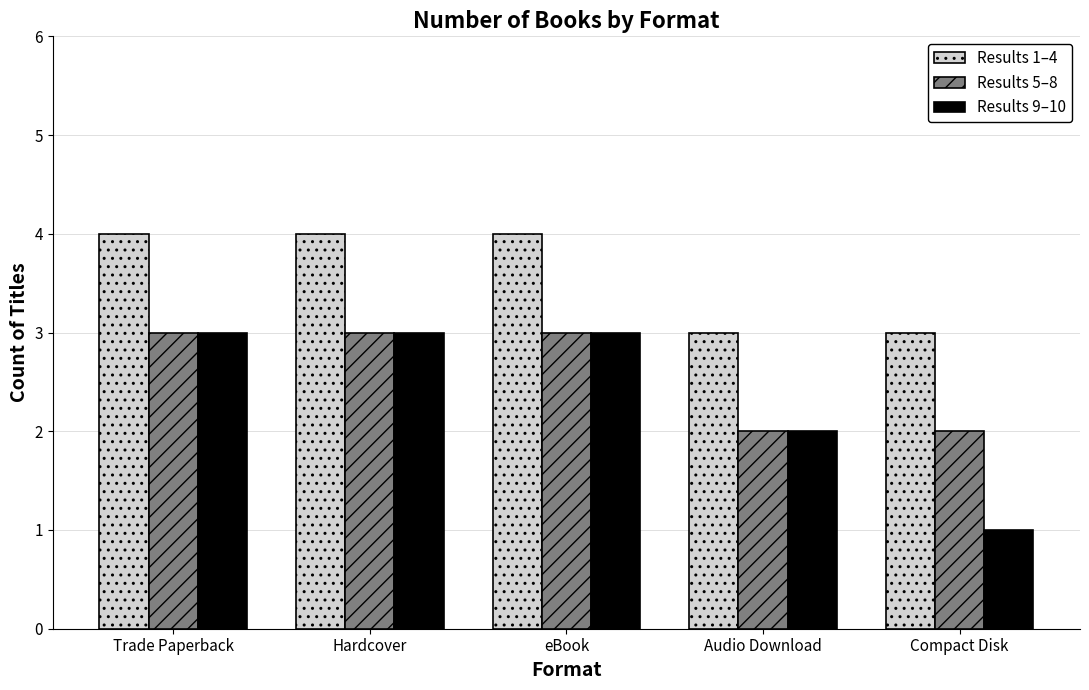

Read the Results 9–10 value at eBook.

3